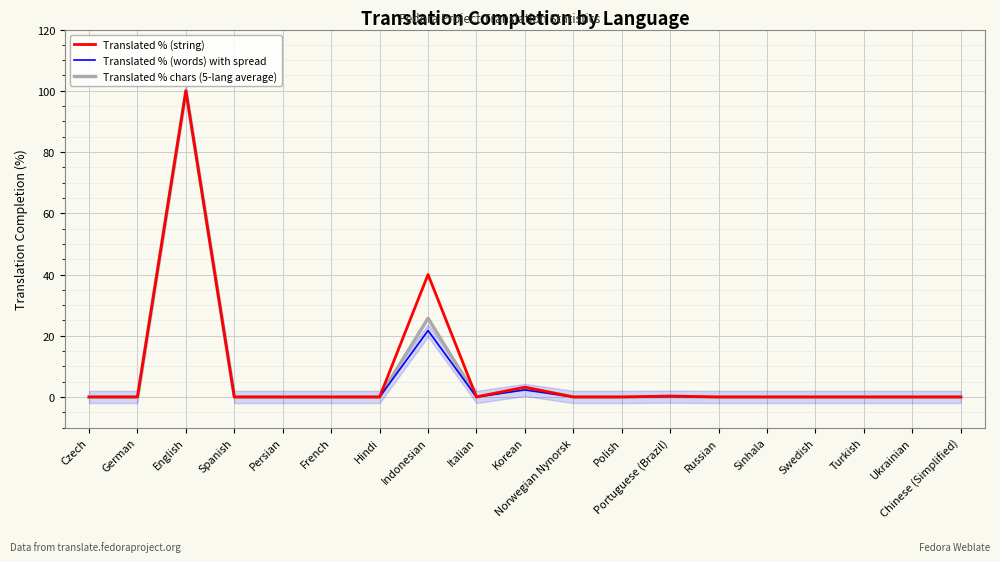

How many interior local peaks does the Translated % chars (5-lang average) series have?

4